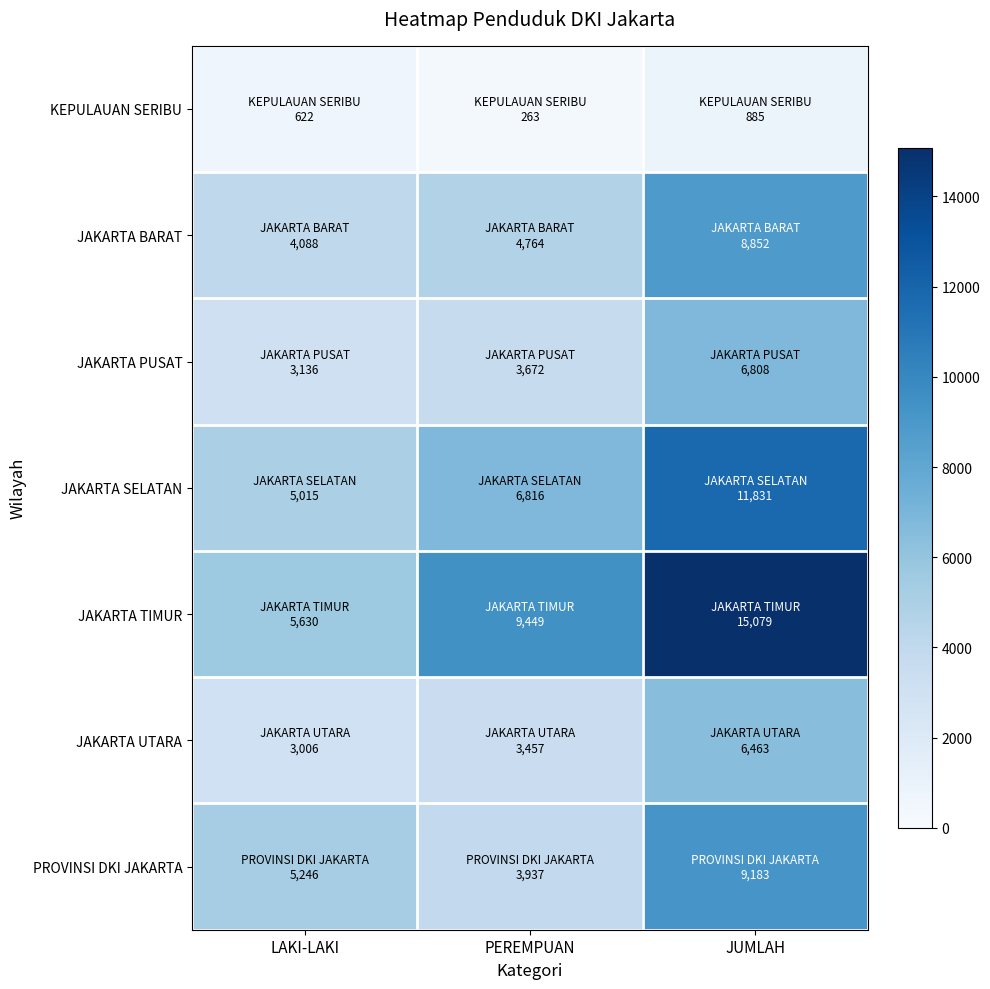

At how many categories does at least one series exceed 4161?

3